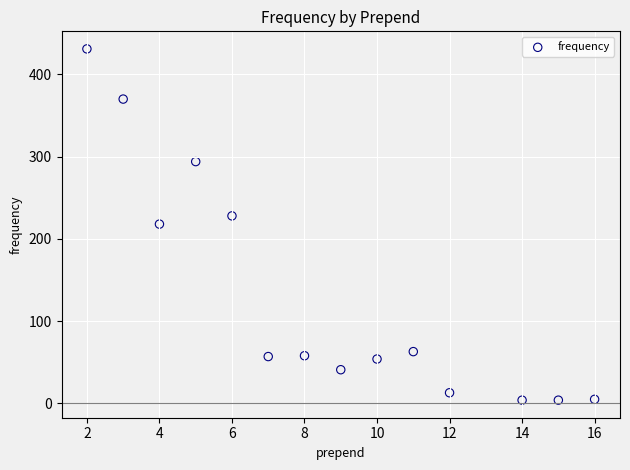

What is the range of Y values (max minus min)?

427